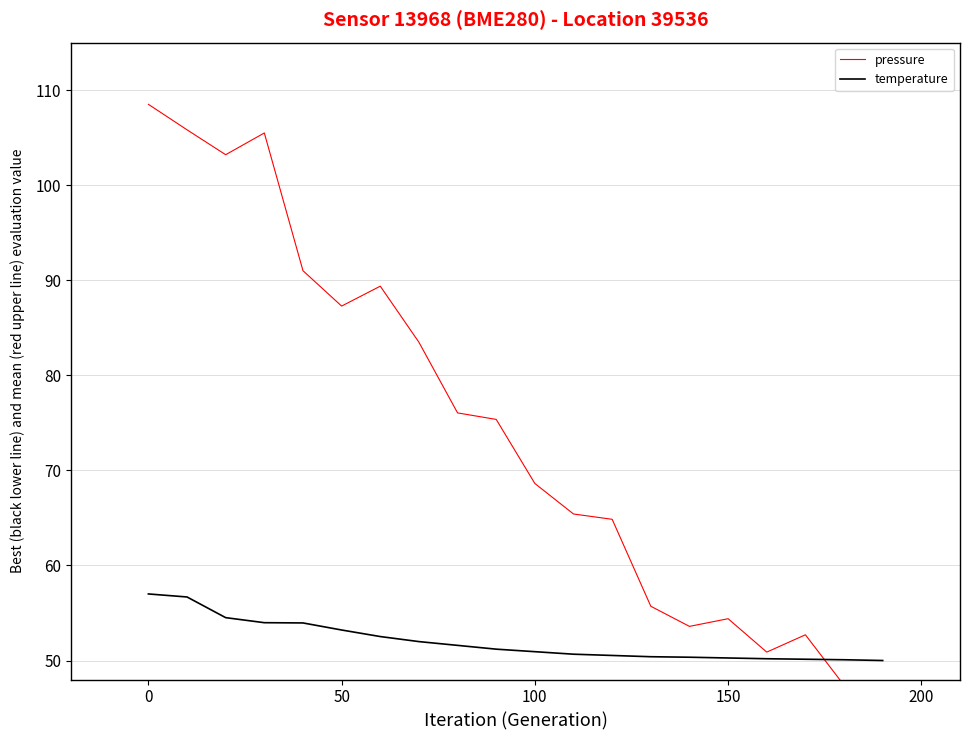

What is the highest value of the temperature series?

57.0